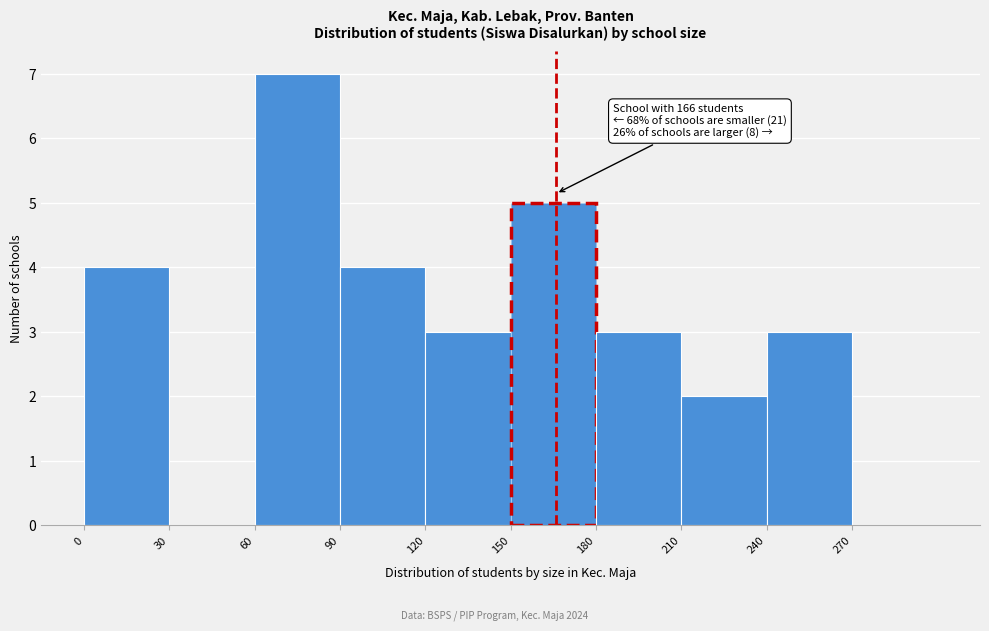

Over which range of the x-axis is the bar tallest?

60 to 90